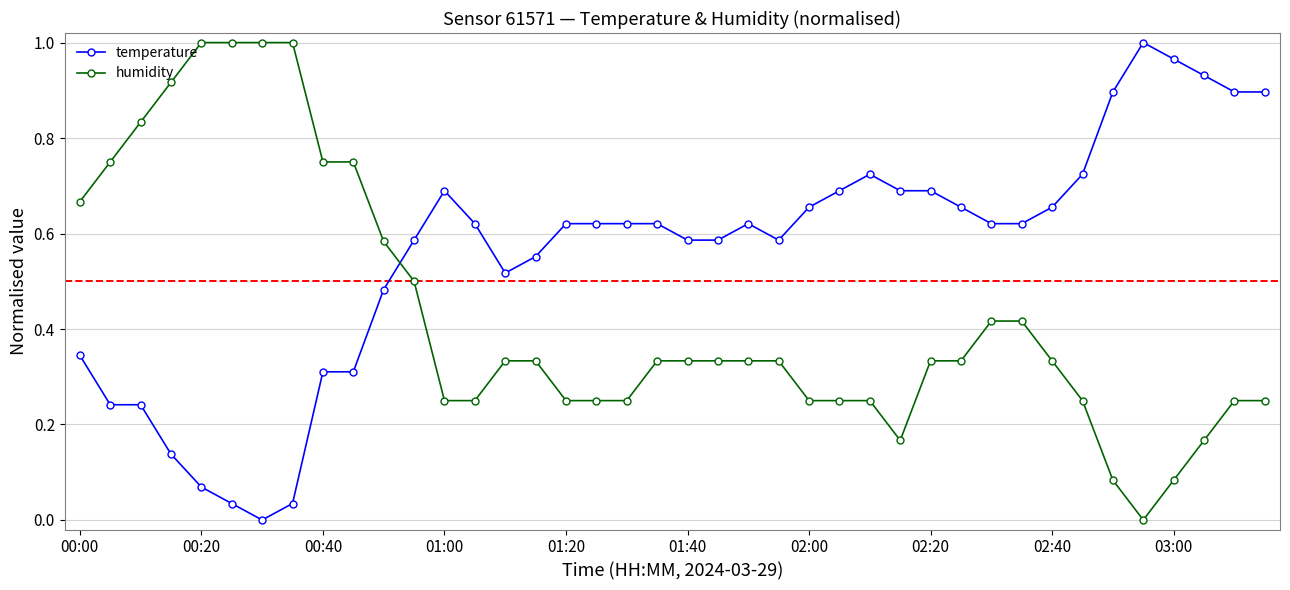

Which series has the largest total across all categories?

temperature